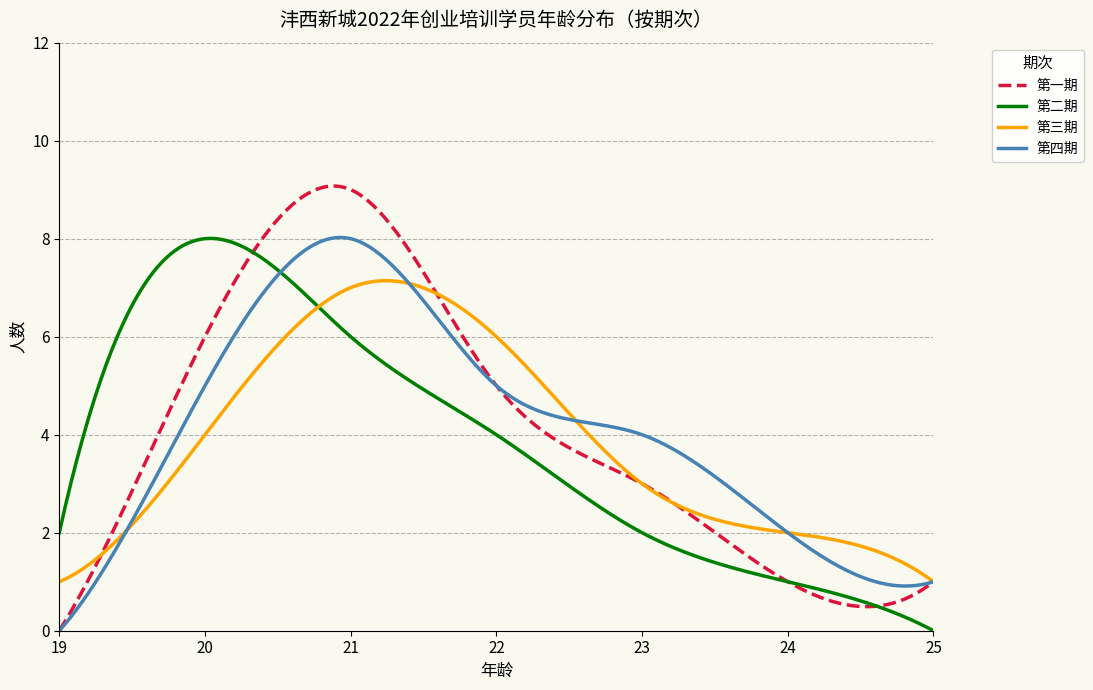

What is the greatest value displayed?

9.1